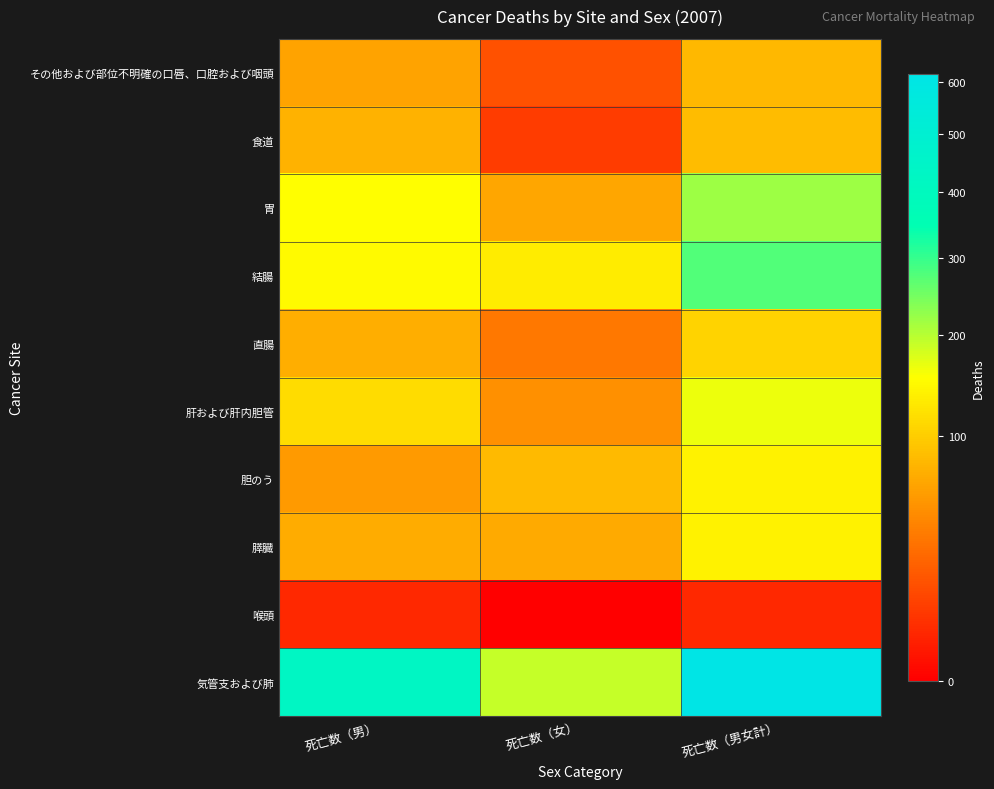

What is the spread (max minus min) of values at 死亡数（男）?

421